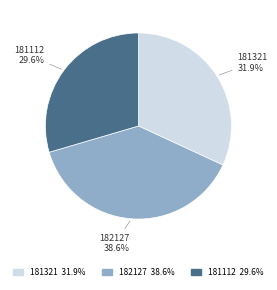

Rank the categories by value from highest to lowest.

182127, 181321, 181112